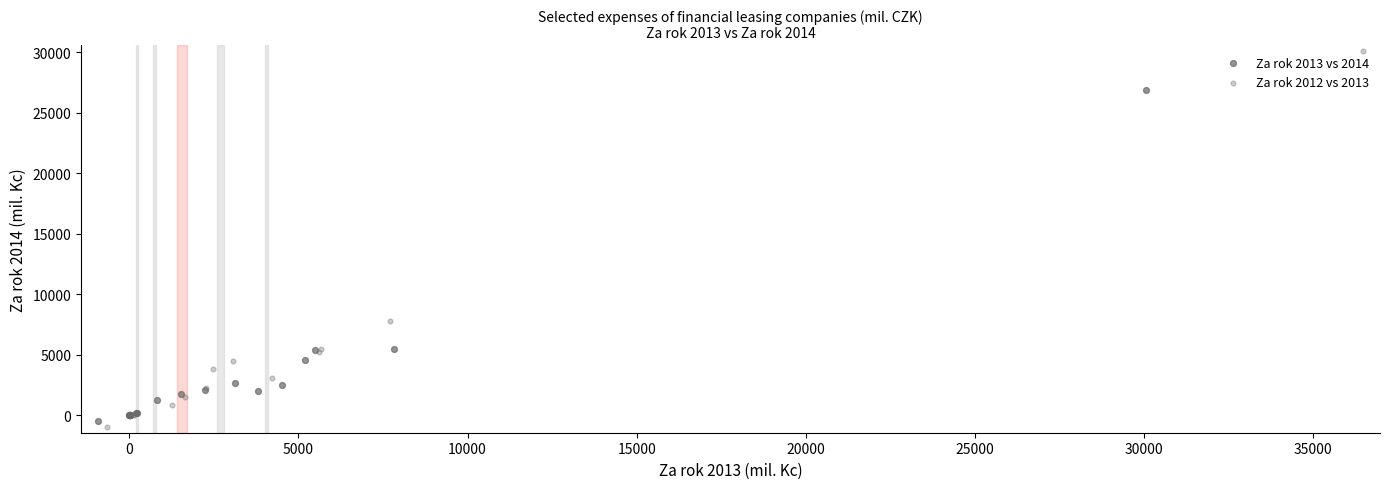

Which series has the widest spread of Y values?

Za rok 2012 vs 2013